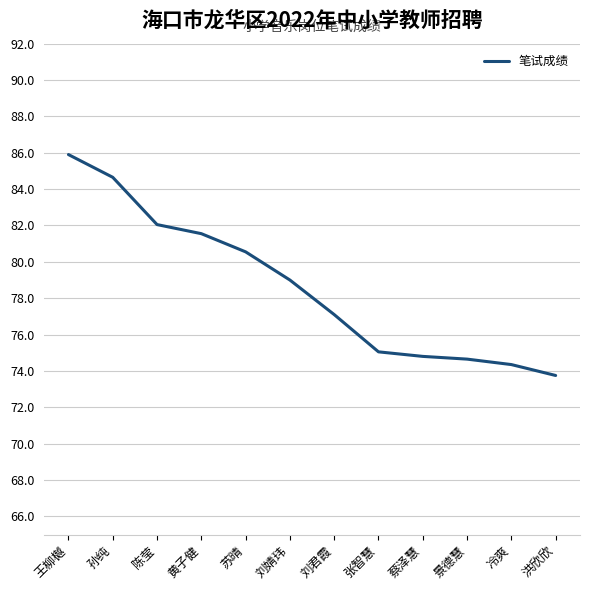

Which label corresponds to the smallest value in the chart?

洪欣欣